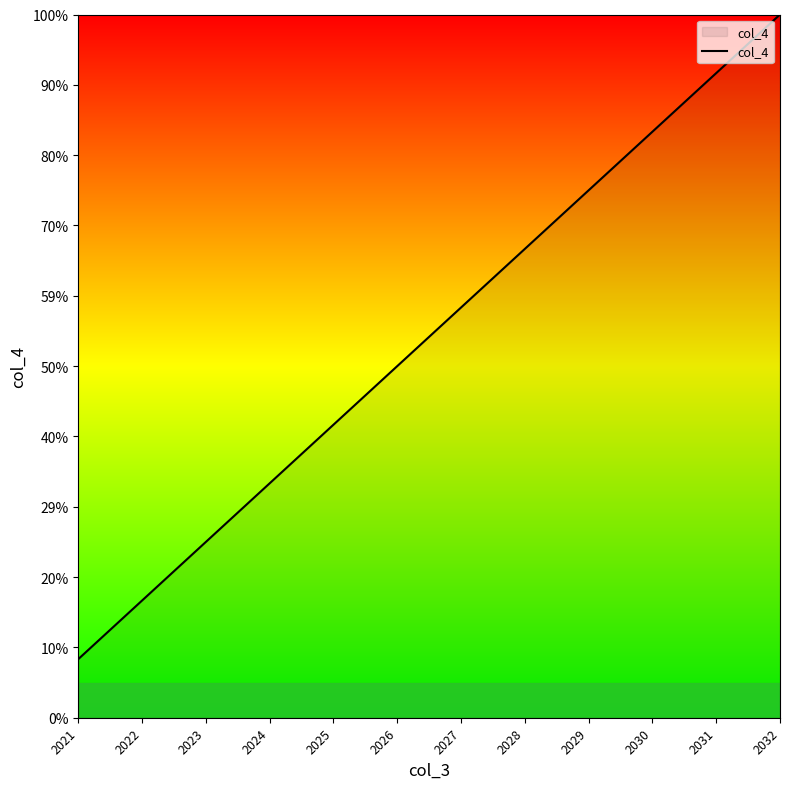

List the labels in order of value, smallest first.

2021, 2022, 2023, 2024, 2025, 2026, 2027, 2028, 2029, 2030, 2031, 2032